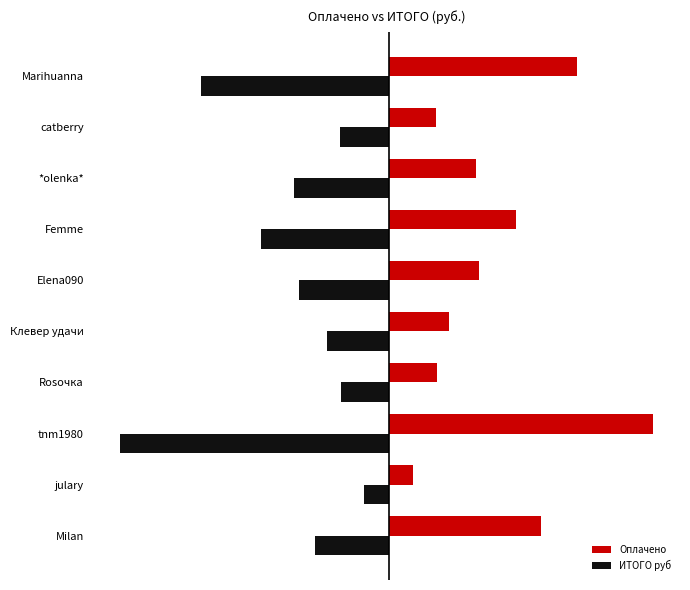

What are all the series names shown in the legend?

Оплачено, ИТОГО руб